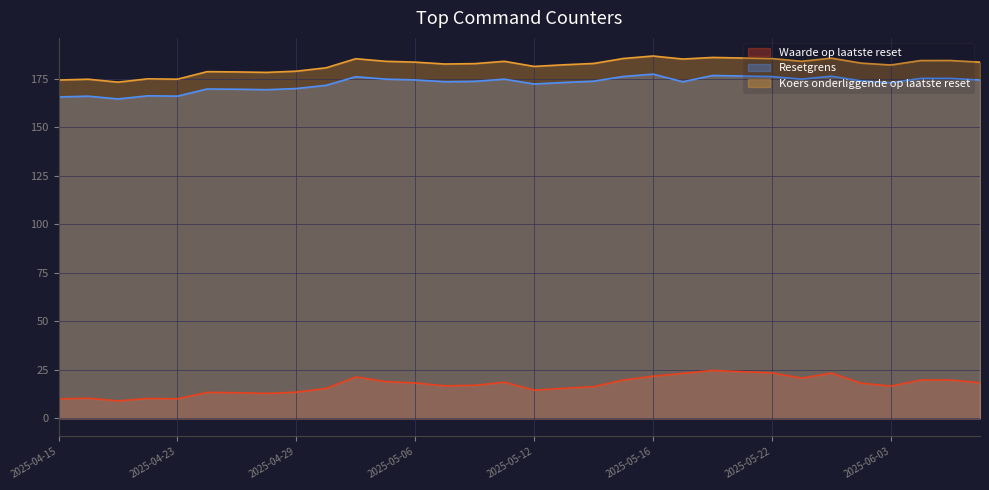

True or false: Resetgrens has a value of 300.9 at 2025-04-28.

False